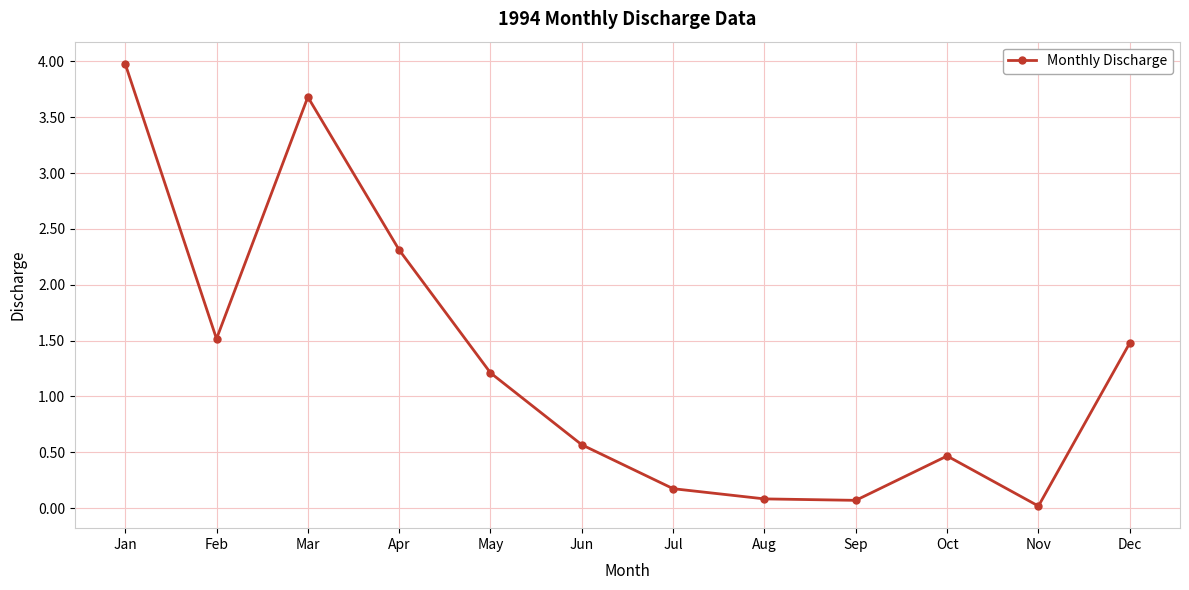

At which category does the chart reach its minimum across all series?

Nov